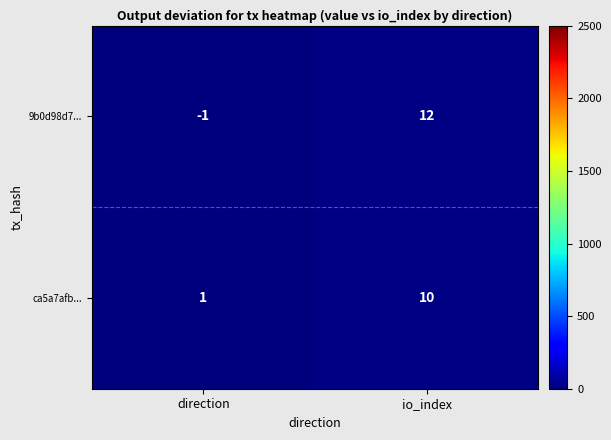

At direction, list the series in order from smallest to largest.

9b0d98d7..., ca5a7afb...